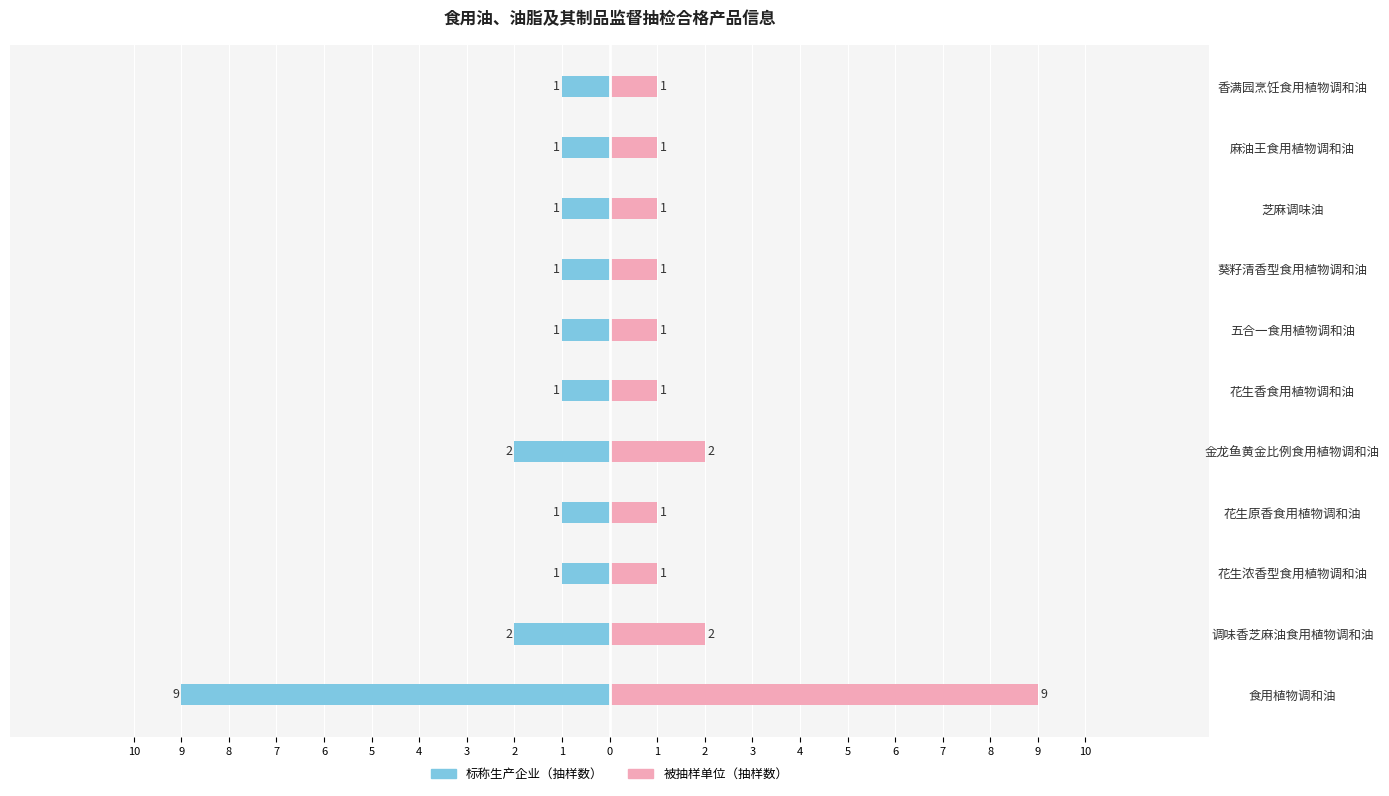

At how many categories does at least one series exceed -6?

11